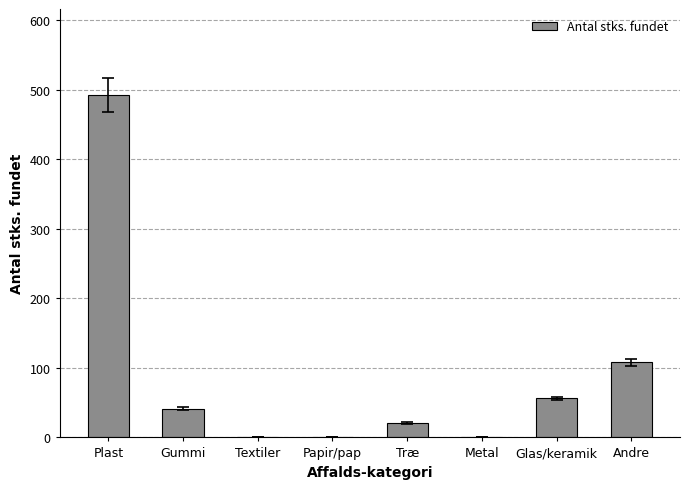

What is the change in value from Træ to Glas/keramik?

+35